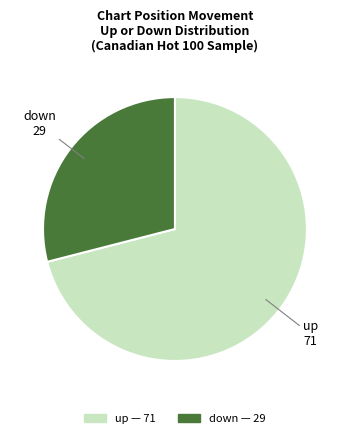

Is the sum of up and down greater than half?

Yes